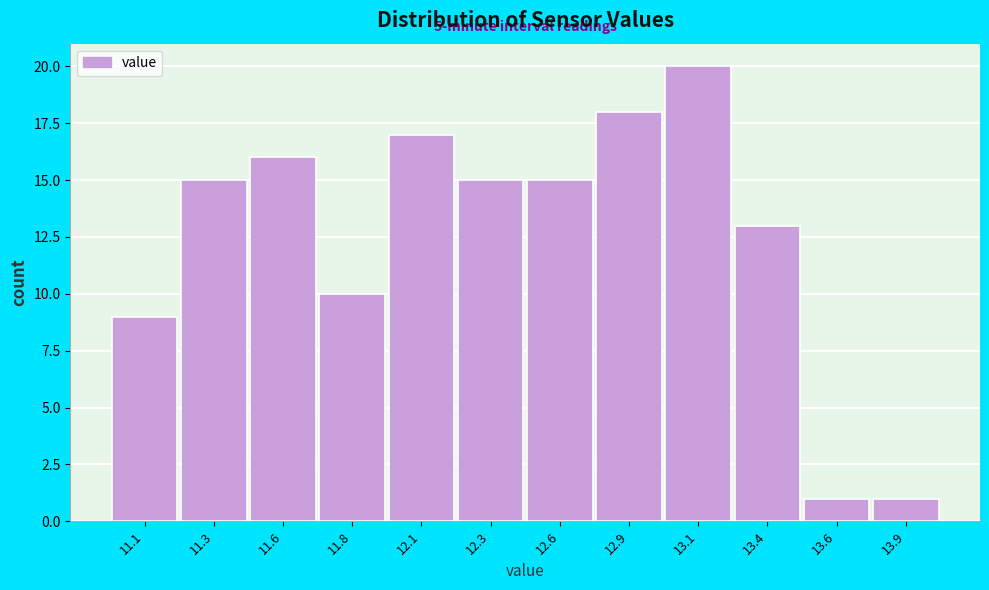

Reading right to left, extract all data points from this chart.

13.9=1	13.6=1	13.4=13	13.1=20	12.9=18	12.6=15	12.3=15	12.1=17	11.8=10	11.6=16	11.3=15	11.1=9